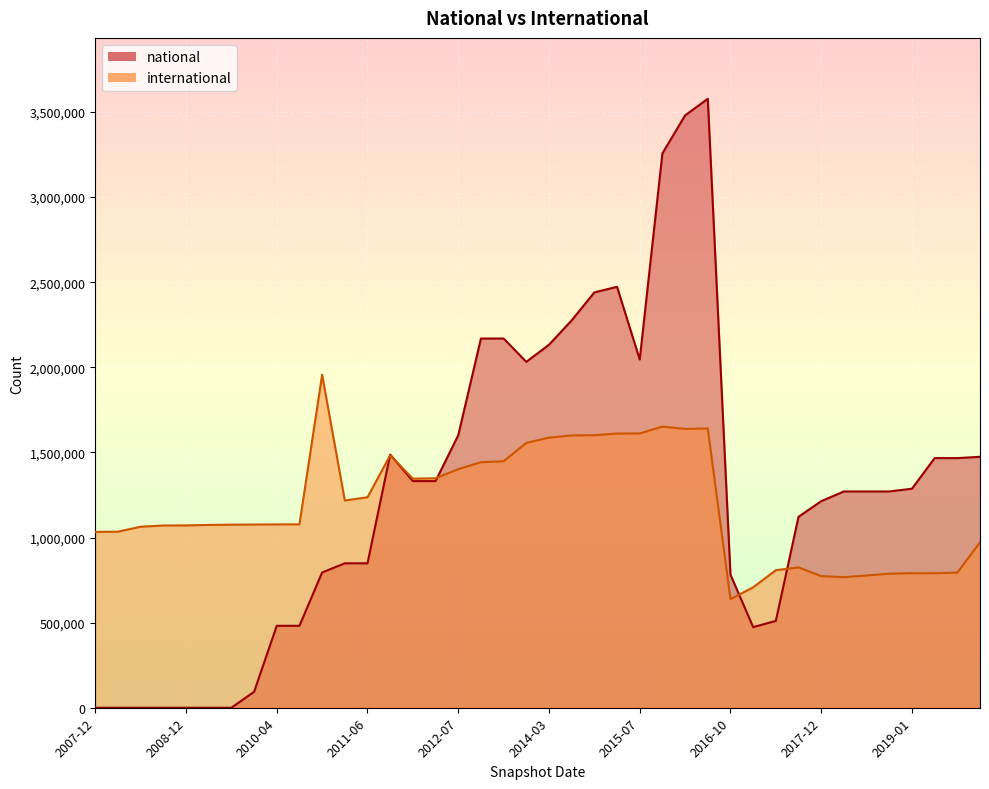

What are all the series names shown in the legend?

national, international